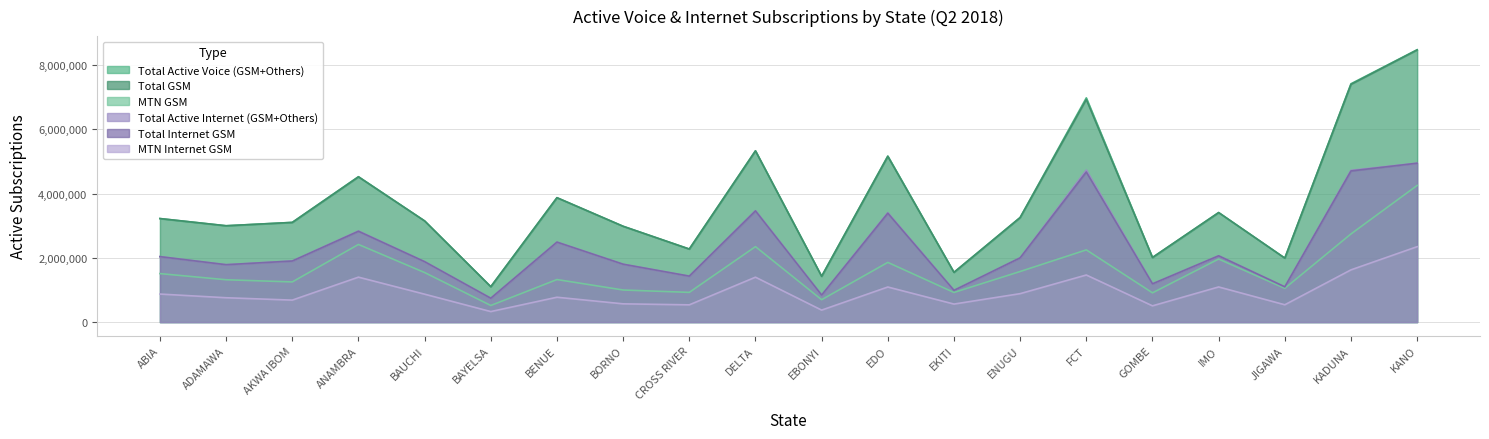

The Total Internet GSM series shows 2901142 at BORNO. True or false?

False